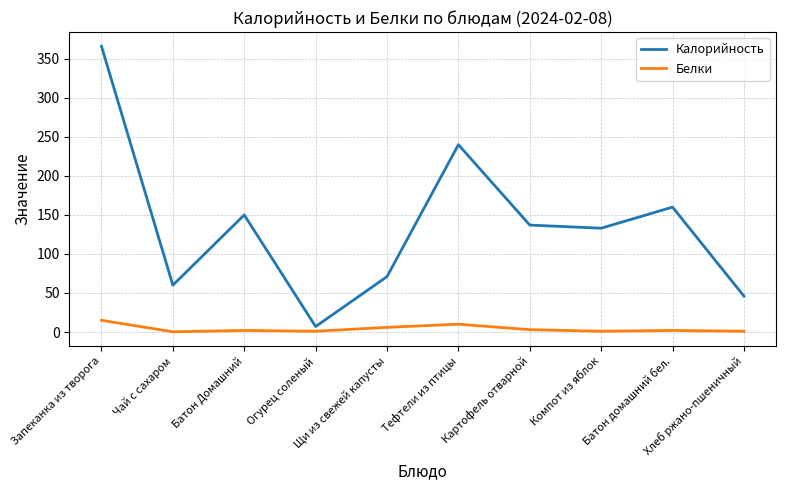

What is the total value across all series at Запеканка из творога?

381.0